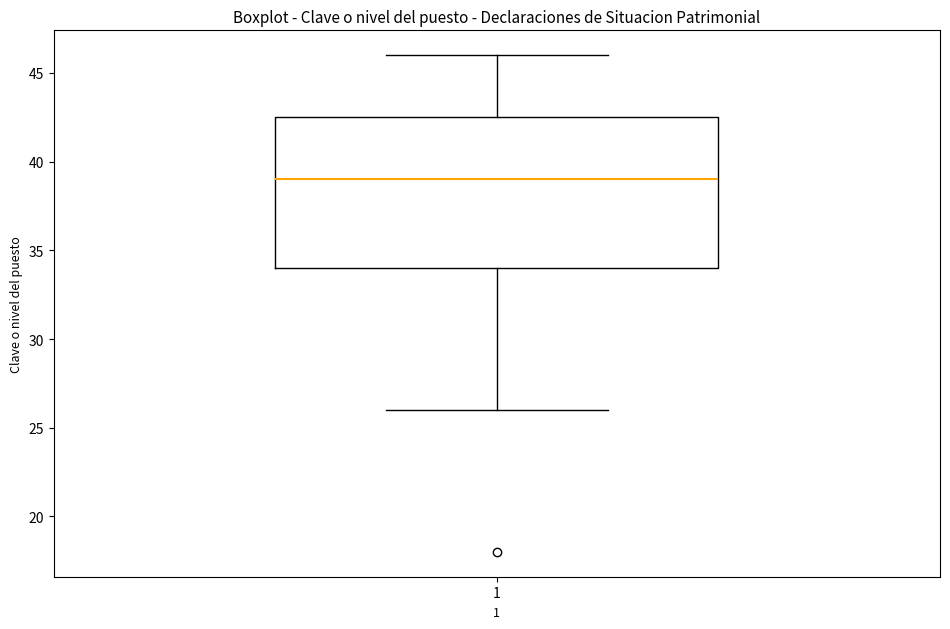

Where is the lower edge of the box at x = 1 on the y-axis? The values are not printed on the chart, so give them approximately, as read against the axis.

34.0